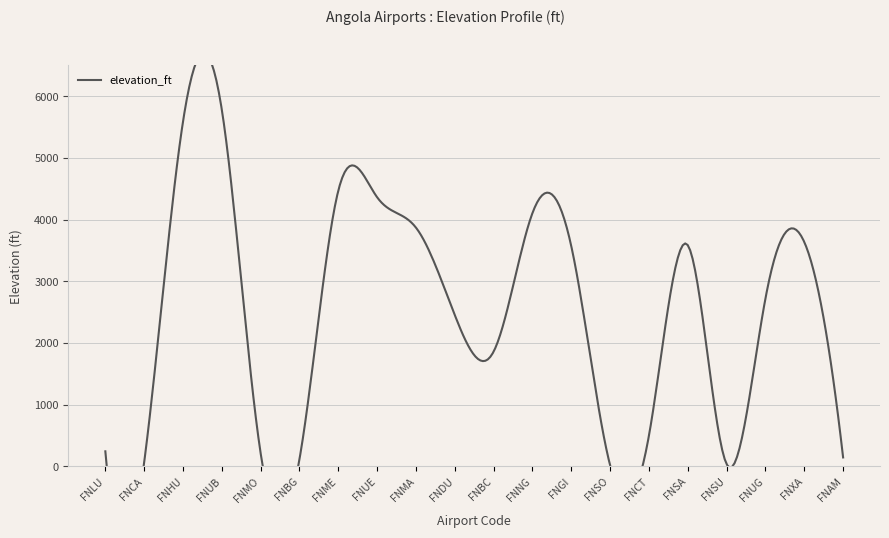

At which label is the value closest to 2896?

FNUG